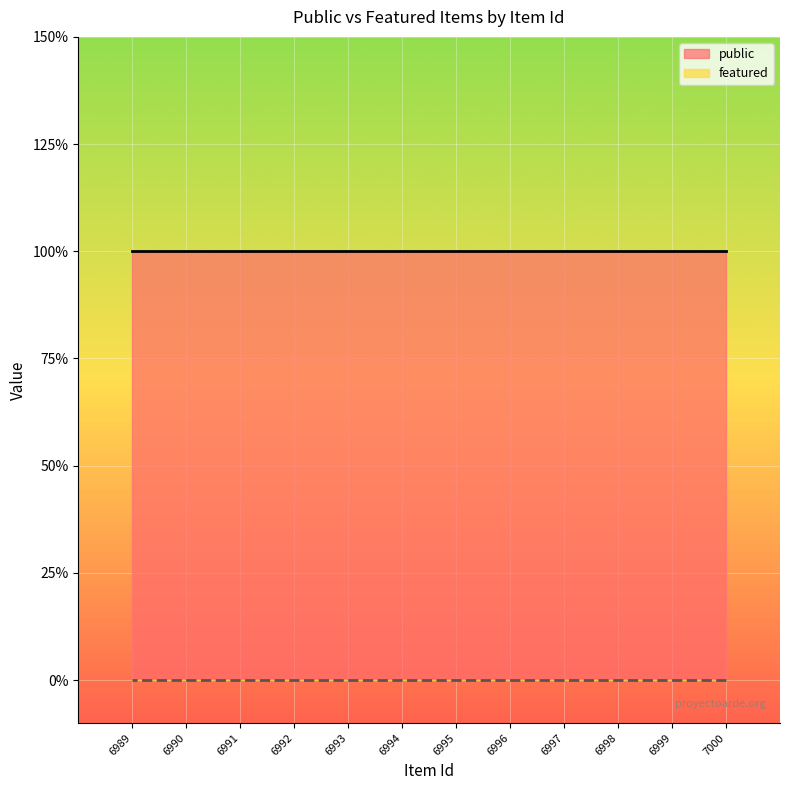

Reading left to right, what are all the values shown in this chart?

public: 1	1	1	1	1	1	1	1	1	1	1	1
featured: 0	0	0	0	0	0	0	0	0	0	0	0